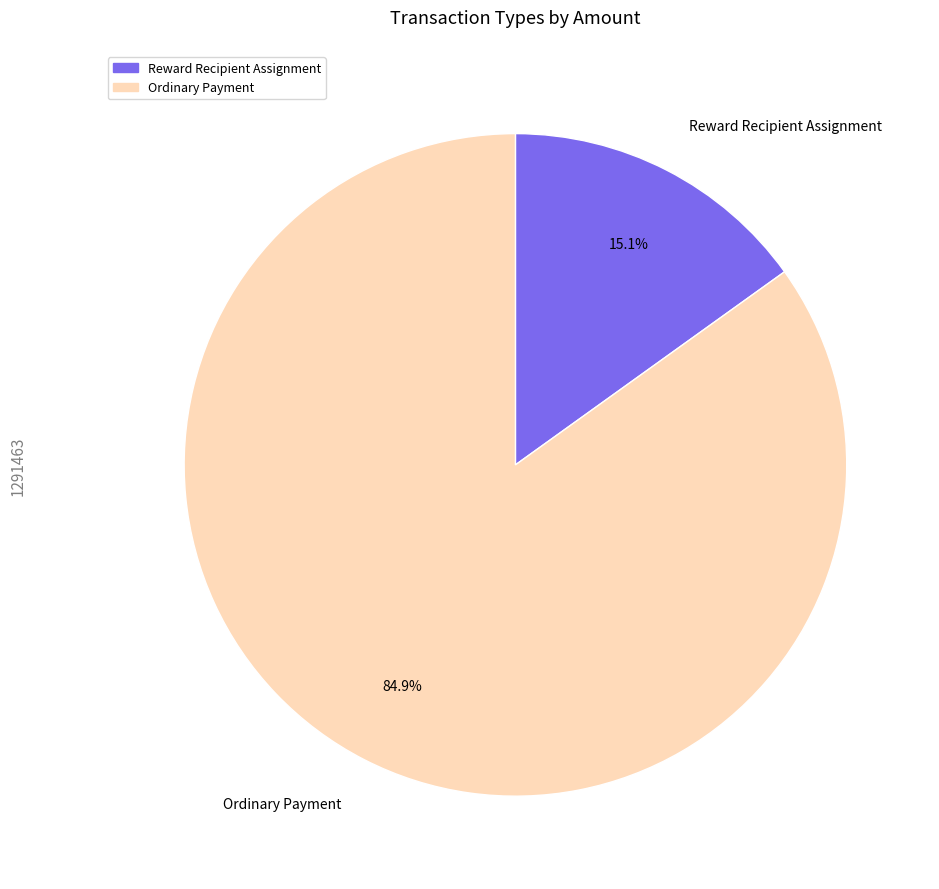

Rank the categories by value from highest to lowest.

Ordinary Payment, Reward Recipient Assignment